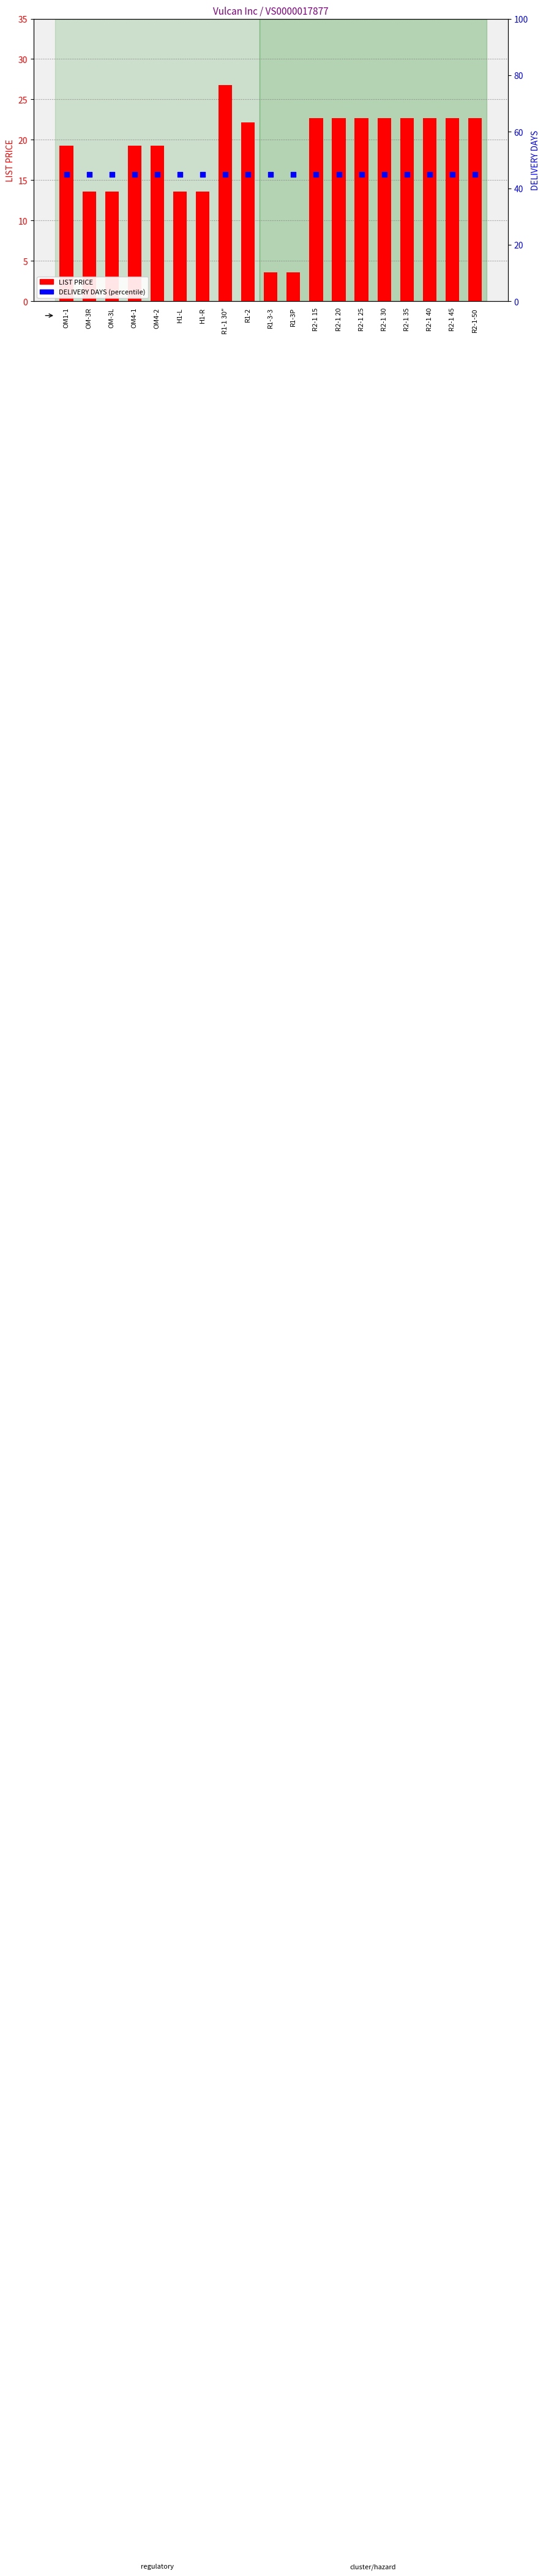

Is the value of LIST PRICE at R2-1 20 greater than the value of DELIVERY DAYS at R2-1 40?

No